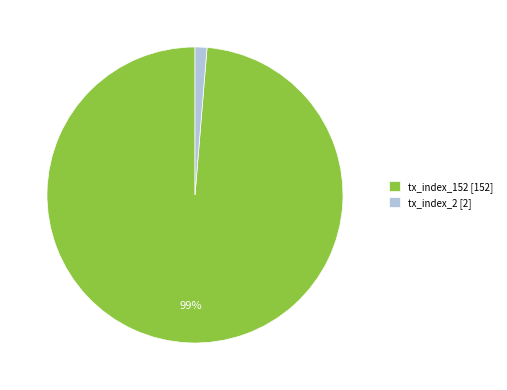

To the nearest percent, what is the combined percentage of tx_index_2 [2] and tx_index_152 [152]?

100%